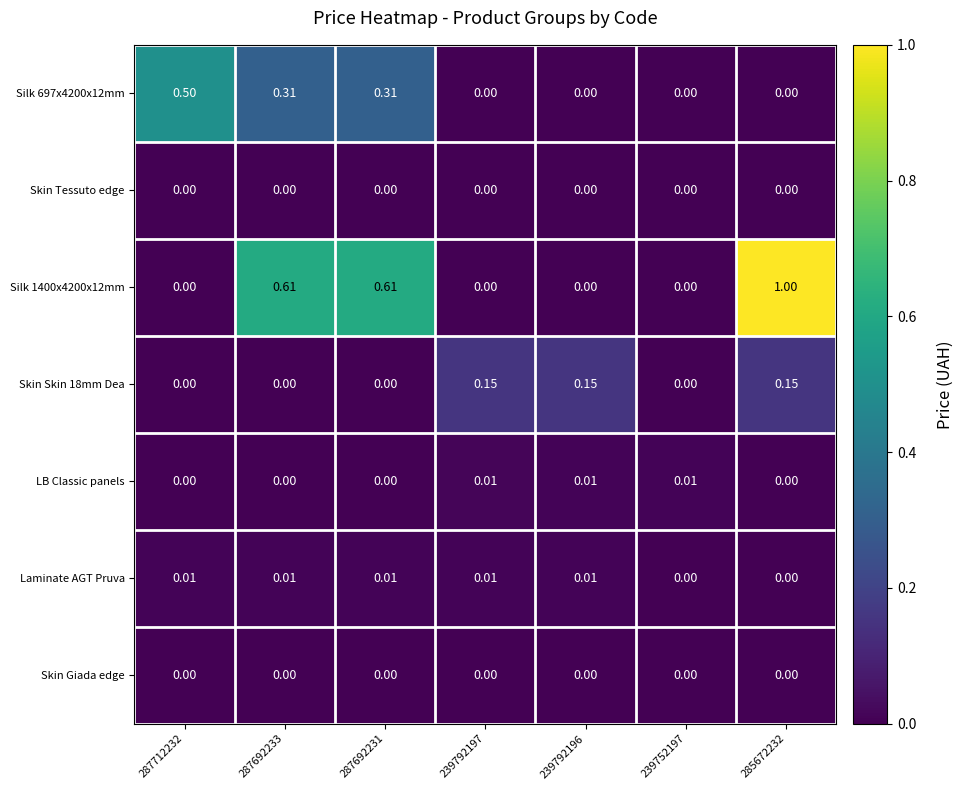

Which label corresponds to the largest value in the chart?

285672232